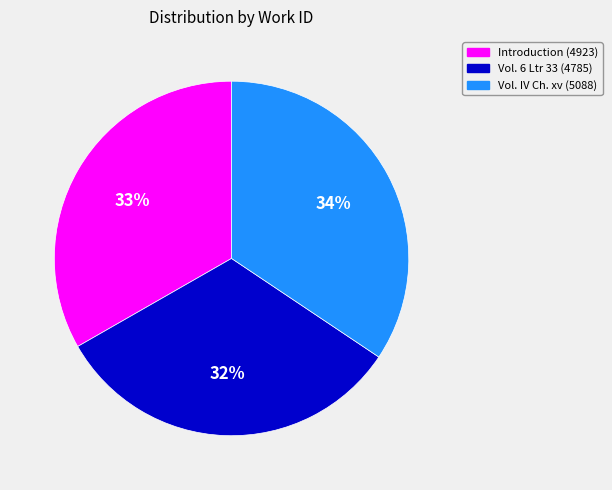

To the nearest percent, what is the difference between the largest and smallest slice percentages?

2%